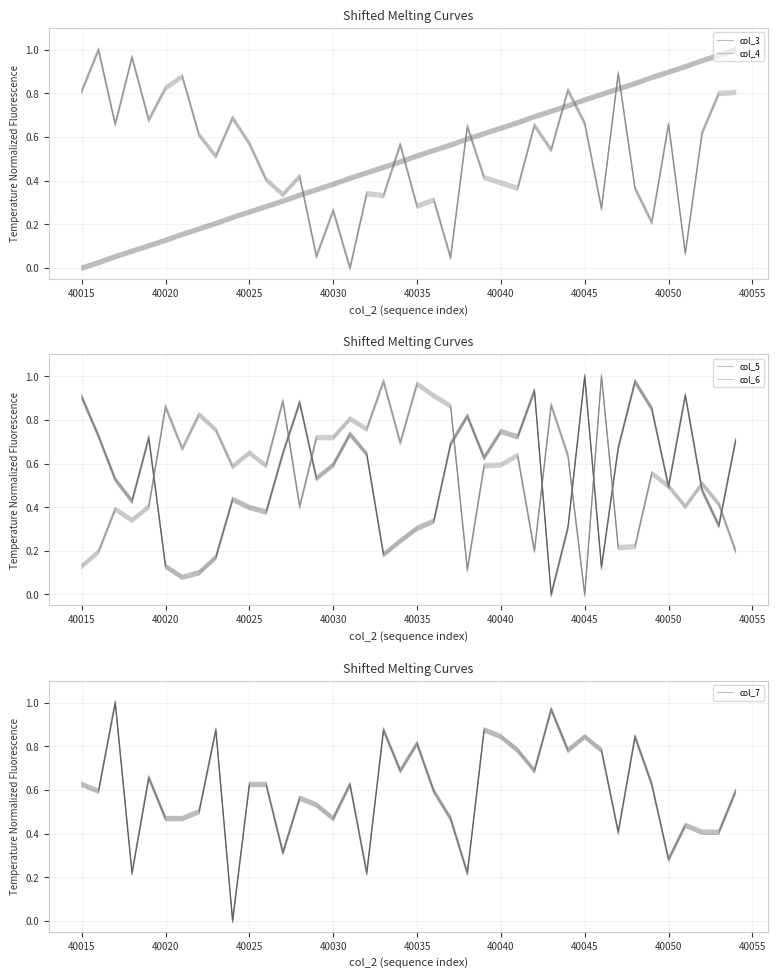

In col_6, how many points are lower than both neighbors (excluding endpoints)?

12